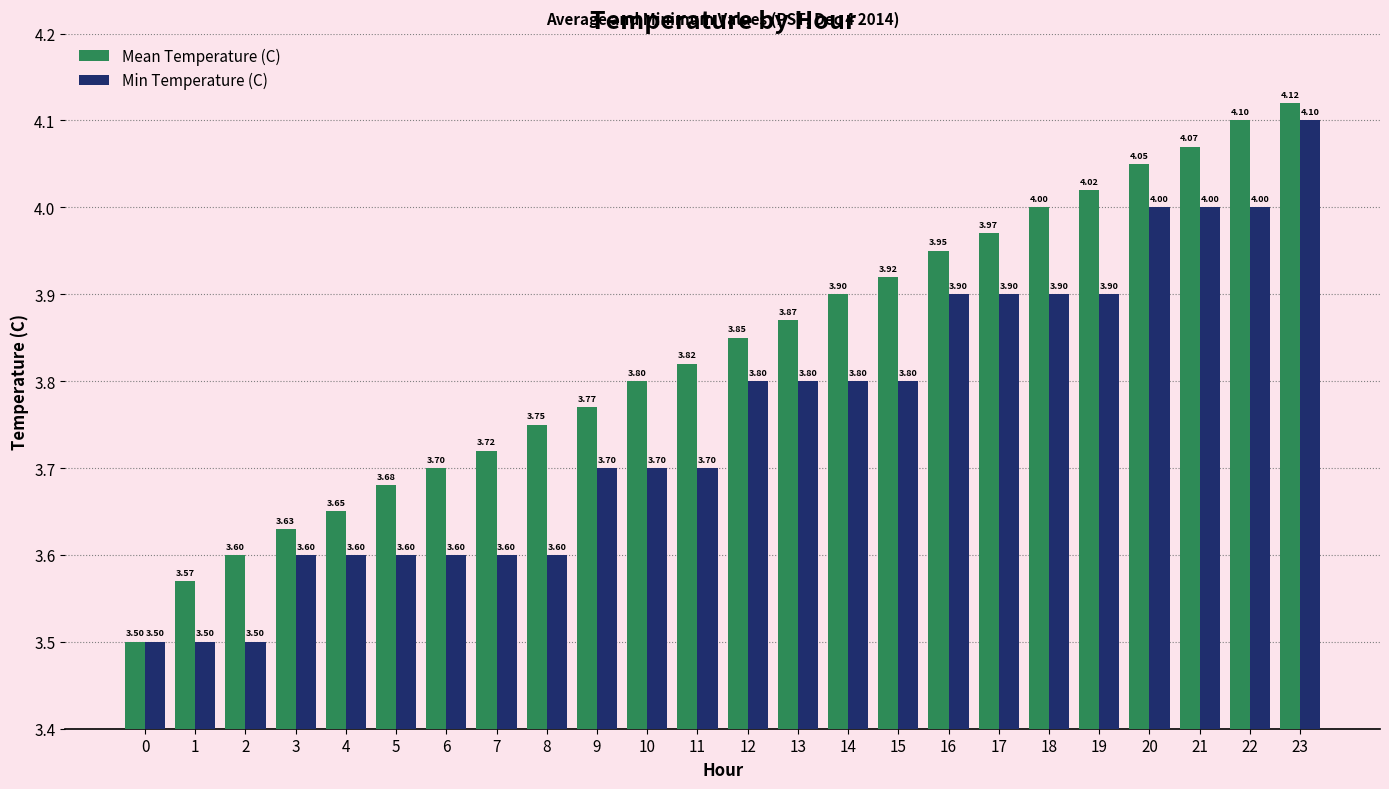

What are all the series names shown in the legend?

Mean Temperature (C), Min Temperature (C)